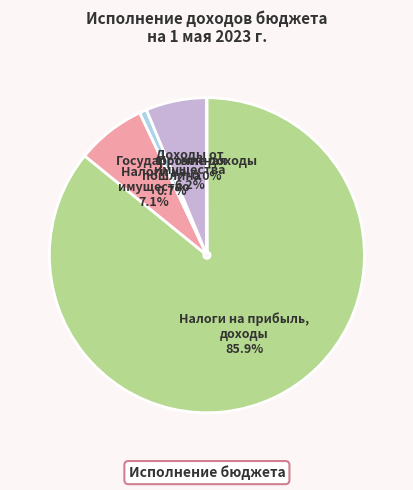

Is there any slice that represents more than half of the pie?

Yes